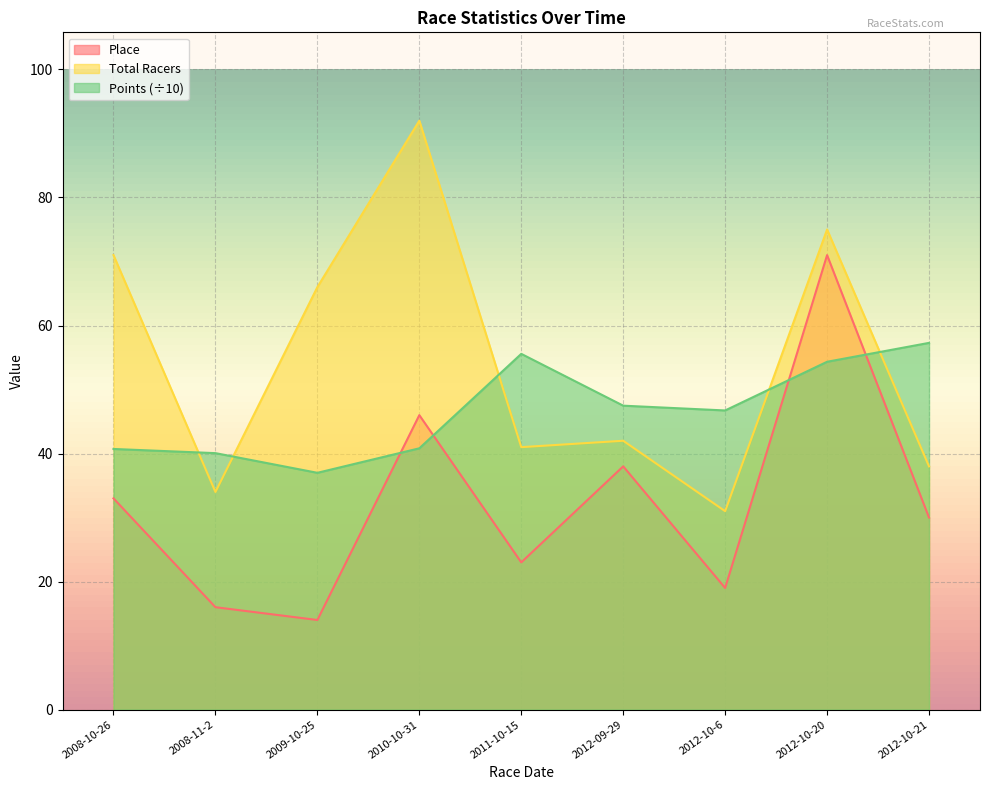

How many lines are shown in the chart?

3